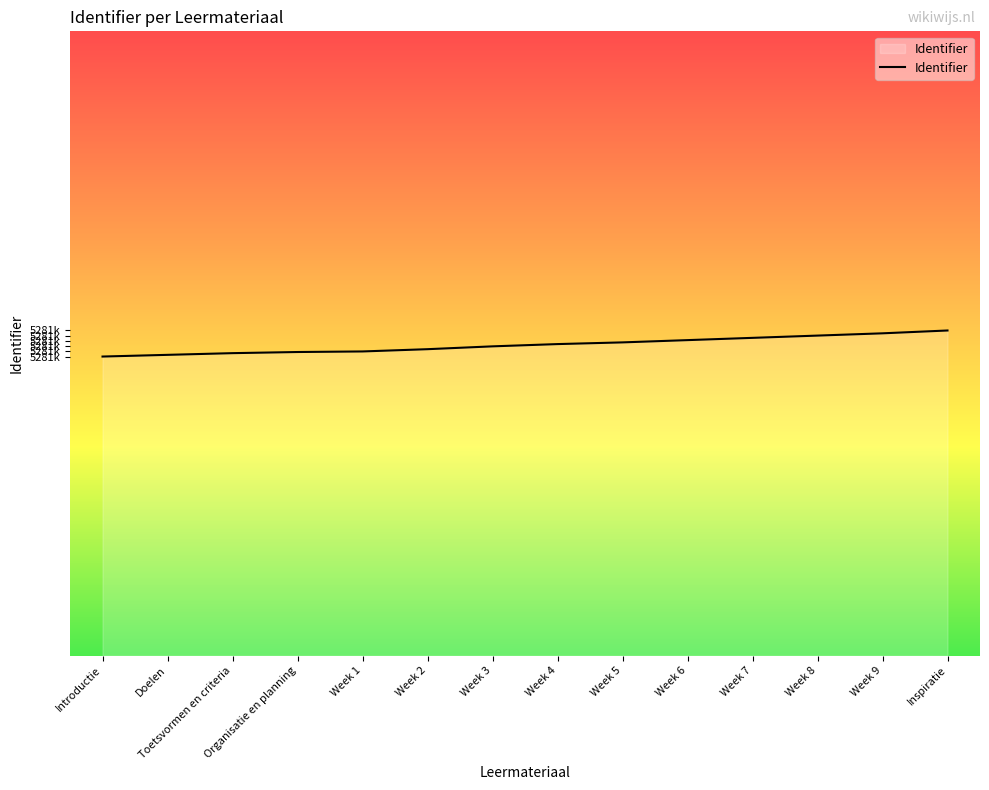

Rank the categories by value from highest to lowest.

Inspiratie, Week 9, Week 8, Week 7, Week 6, Week 5, Week 4, Week 3, Week 2, Week 1, Organisatie en planning, Toetsvormen en criteria, Doelen, Introductie